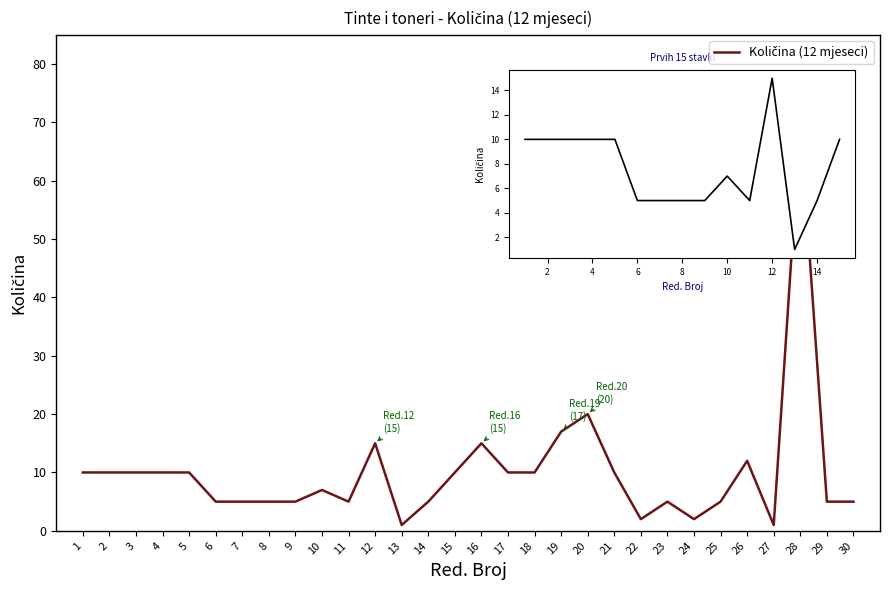

What is the change in value from 13 to 14?

+4